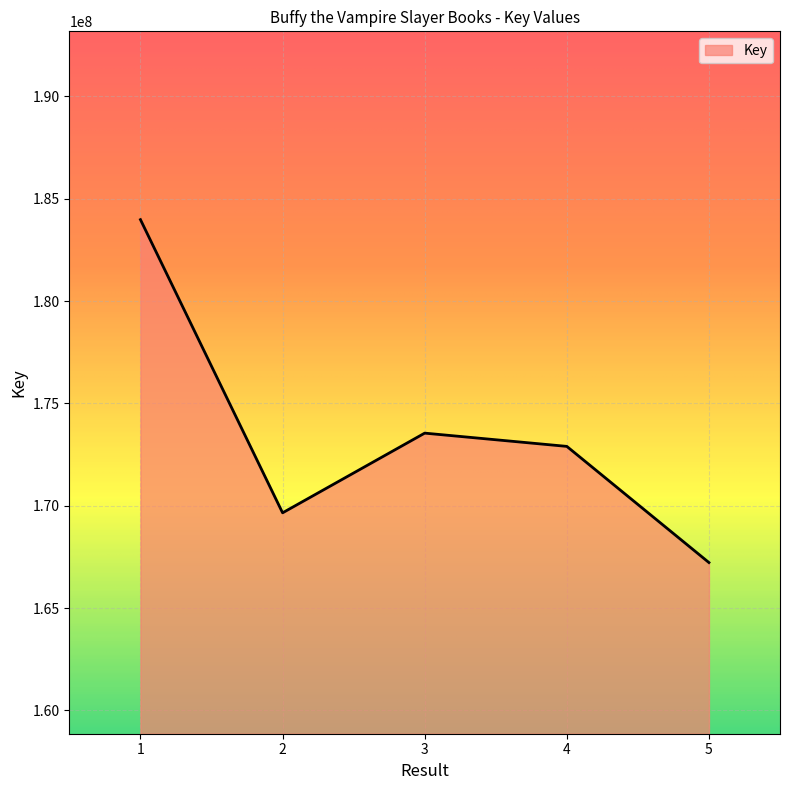

What value does the data have at 1, to the nearest 50?

183977300